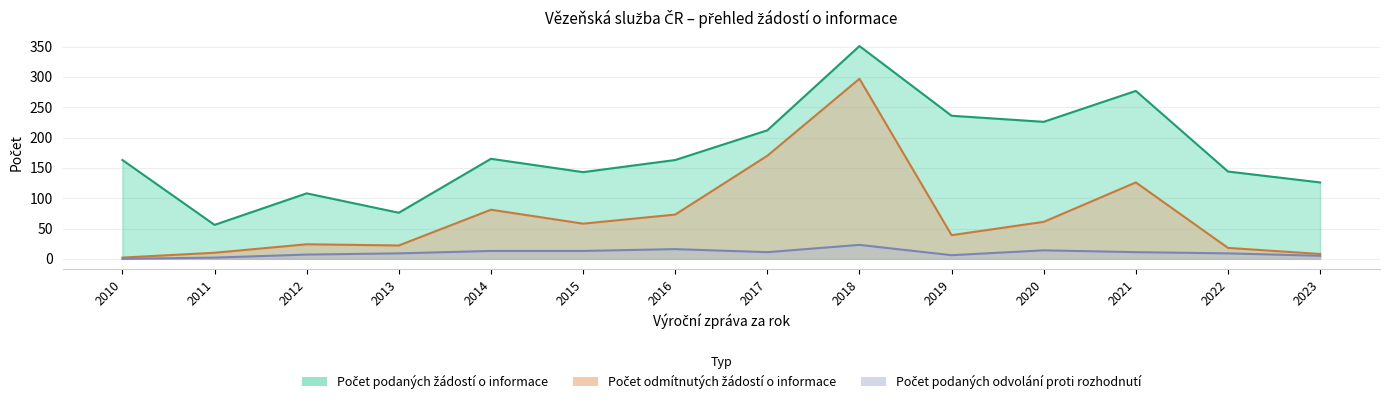

Reading left to right, list all the values displayed in this chart.

Počet podaných žádostí o informace: 2010=163	2011=56	2012=108	2013=76	2014=165	2015=143	2016=163	2017=212	2018=351	2019=236	2020=226	2021=277	2022=144	2023=126
Počet odmítnutých žádostí o informace: 2010=2	2011=10	2012=24	2013=22	2014=81	2015=58	2016=73	2017=170	2018=297	2019=39	2020=61	2021=126	2022=18	2023=8
Počet podaných odvolání proti rozhodnutí: 2010=0	2011=2	2012=7	2013=9	2014=13	2015=13	2016=16	2017=11	2018=23	2019=6	2020=14	2021=11	2022=9	2023=5